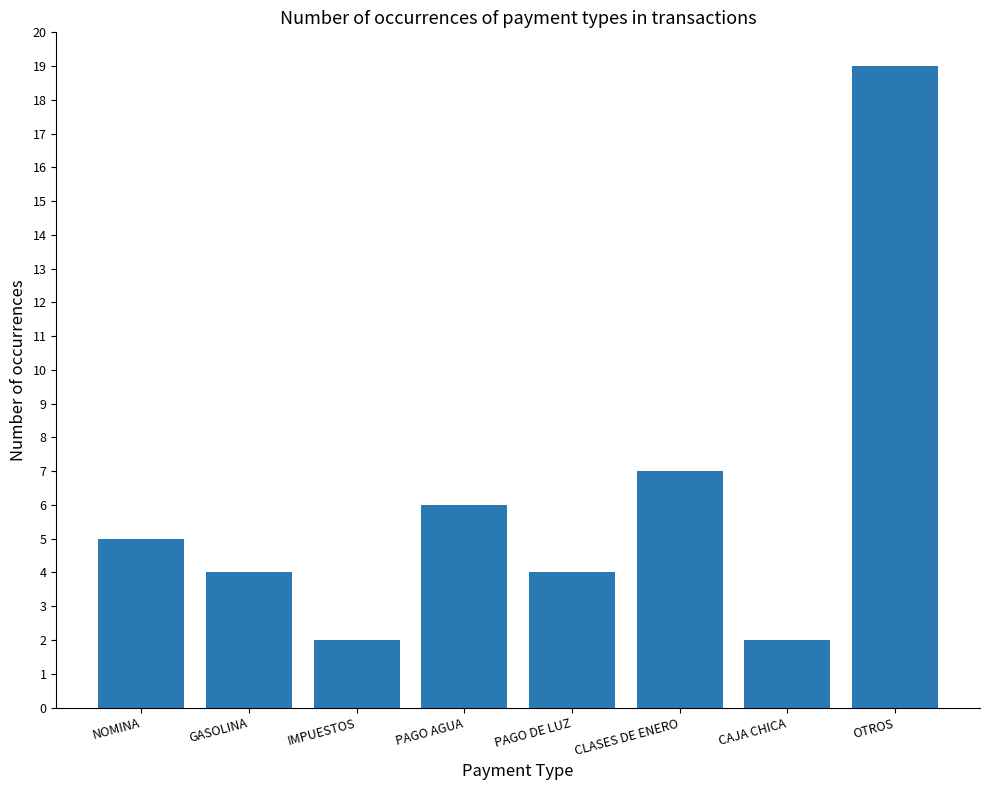

At which category does the chart reach its peak across all series?

OTROS